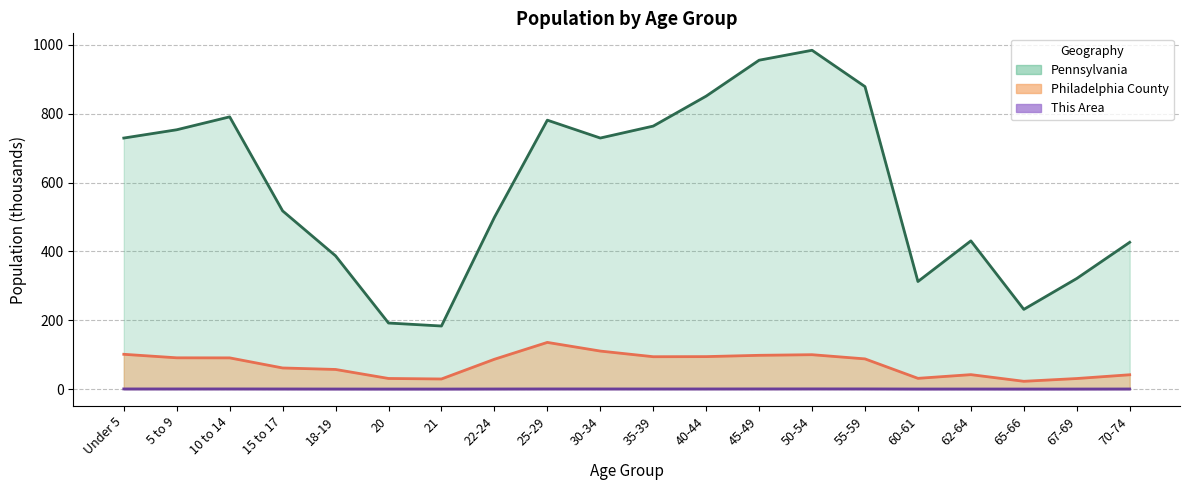

What is the total value across all series at 50-54?

1085.0